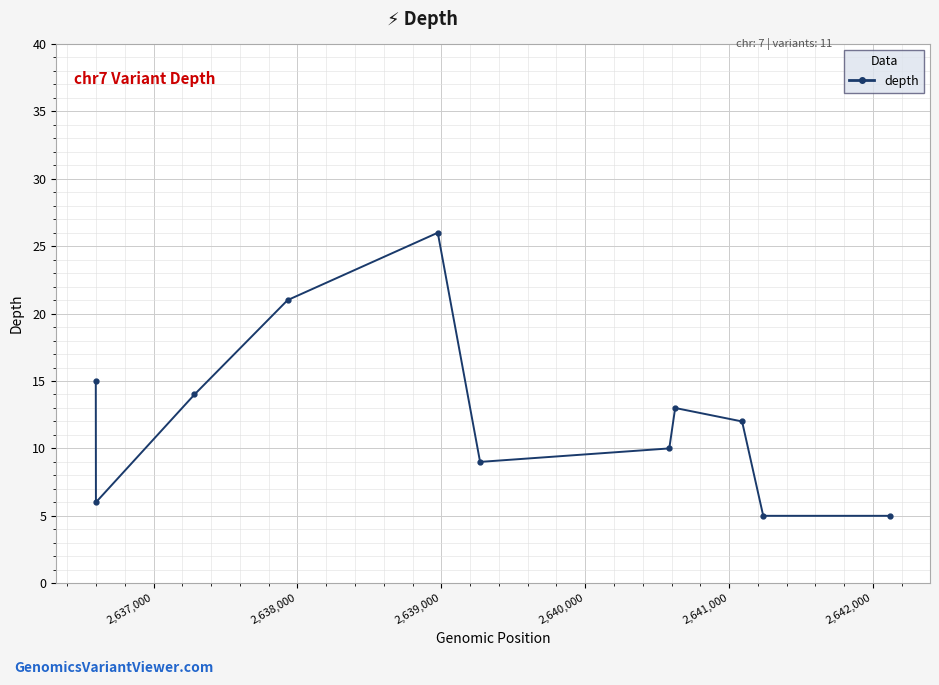

What is the average value?

12